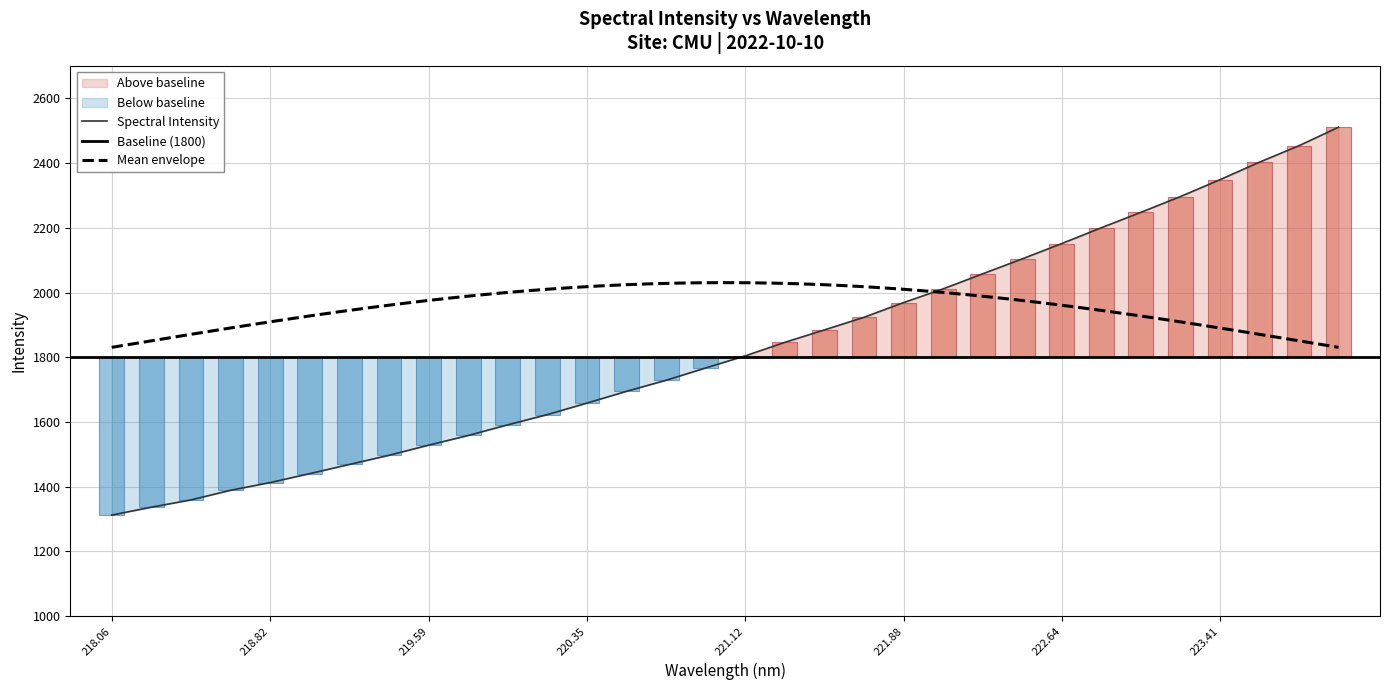

Reading right to left, list all the values displayed in this chart.

2511.1	2453.9	2403.0	2348.8	2296.7	2248.0	2200.3	2151.5	2104.1	2058.0	2011.4	1969.1	1923.6	1884.6	1846.2	1804.5	1767.0	1729.0	1694.9	1658.4	1622.9	1591.3	1558.3	1528.4	1497.1	1468.8	1440.4	1412.8	1388.9	1359.2	1336.7	1312.3